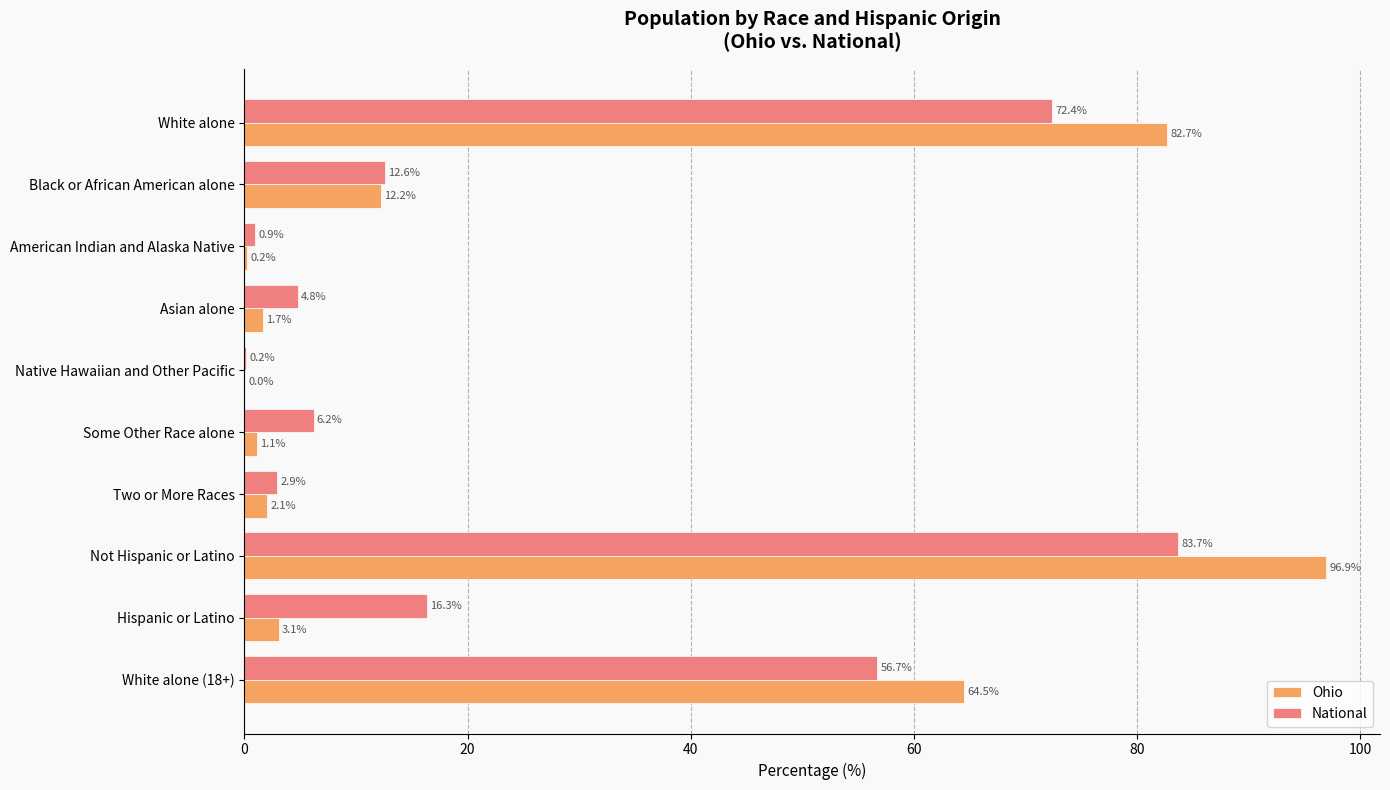

What is the sum of all National values?

256.7